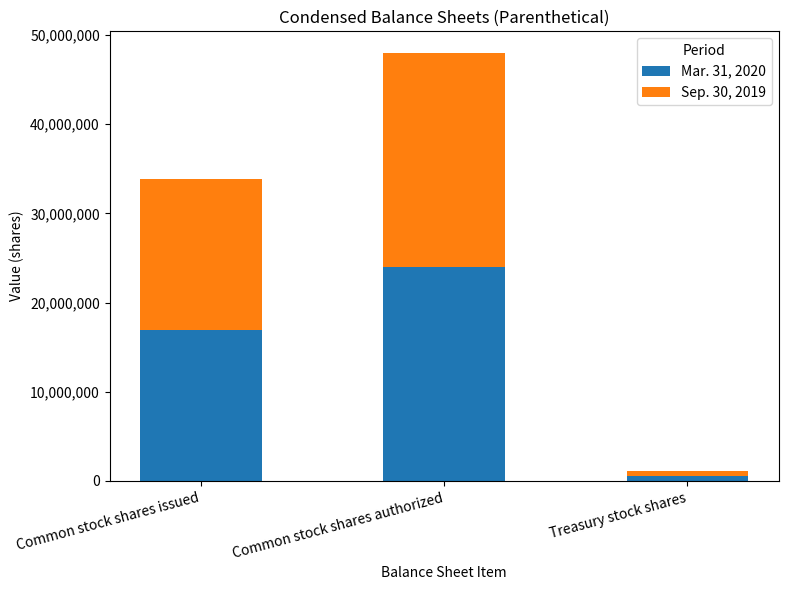

Which category has the lowest value in the Mar. 31, 2020 series?

Treasury stock shares